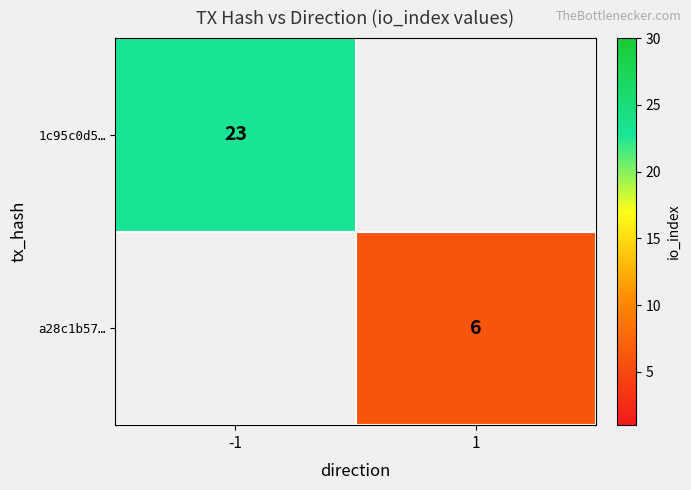

At which category is the sum across all series the highest?

-1